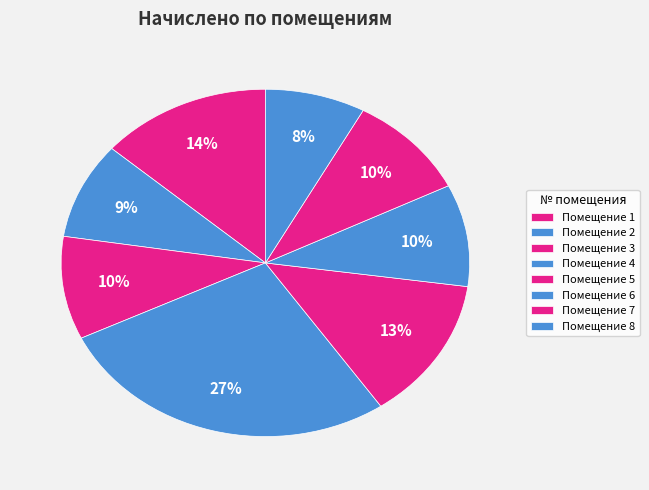

How many segments does this pie chart have?

8